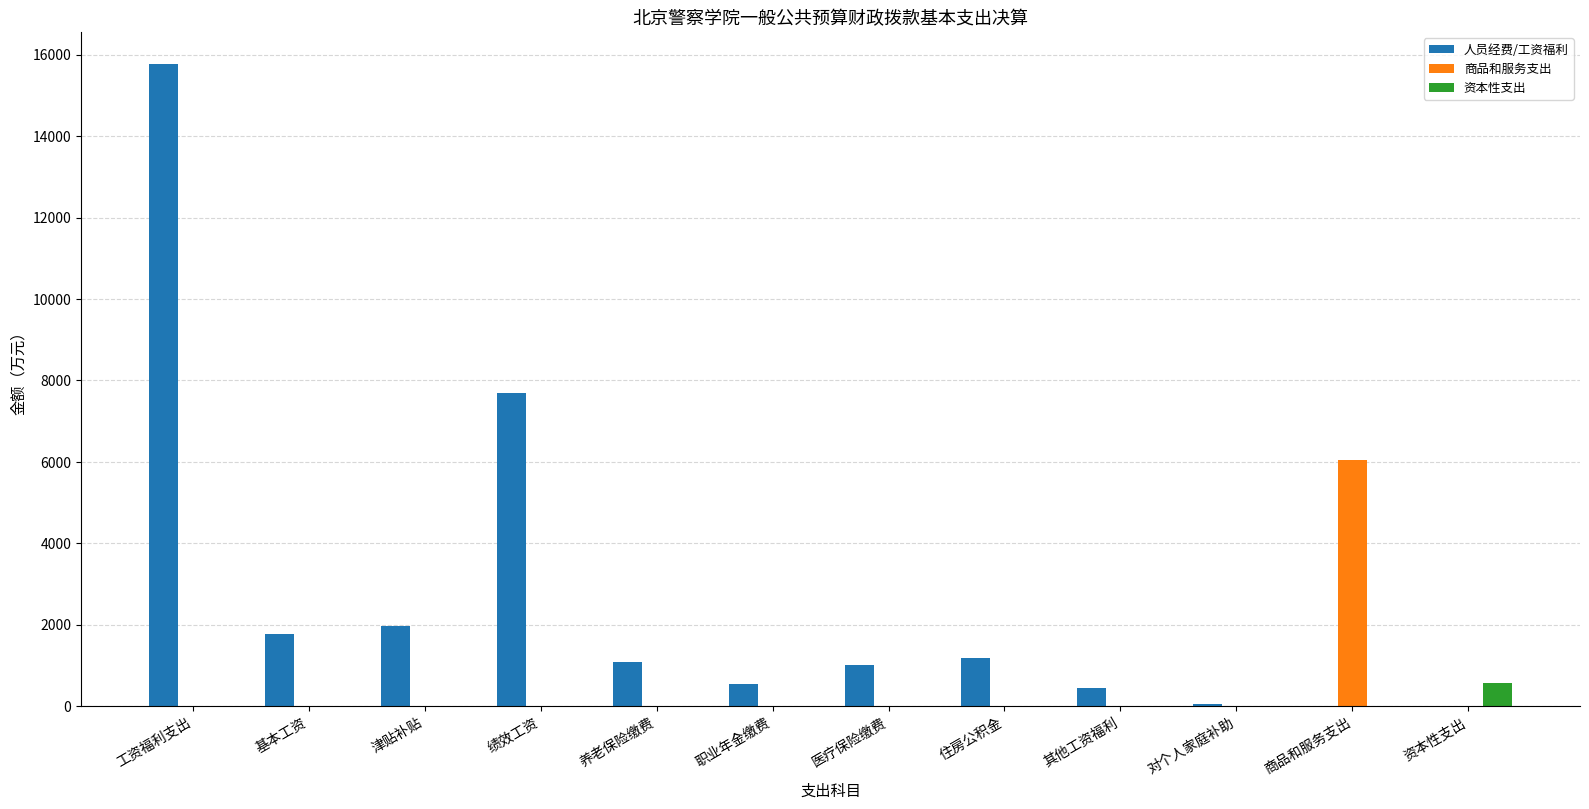

True or false: 资本性支出 has a value of 0.0 at 工资福利支出.

True